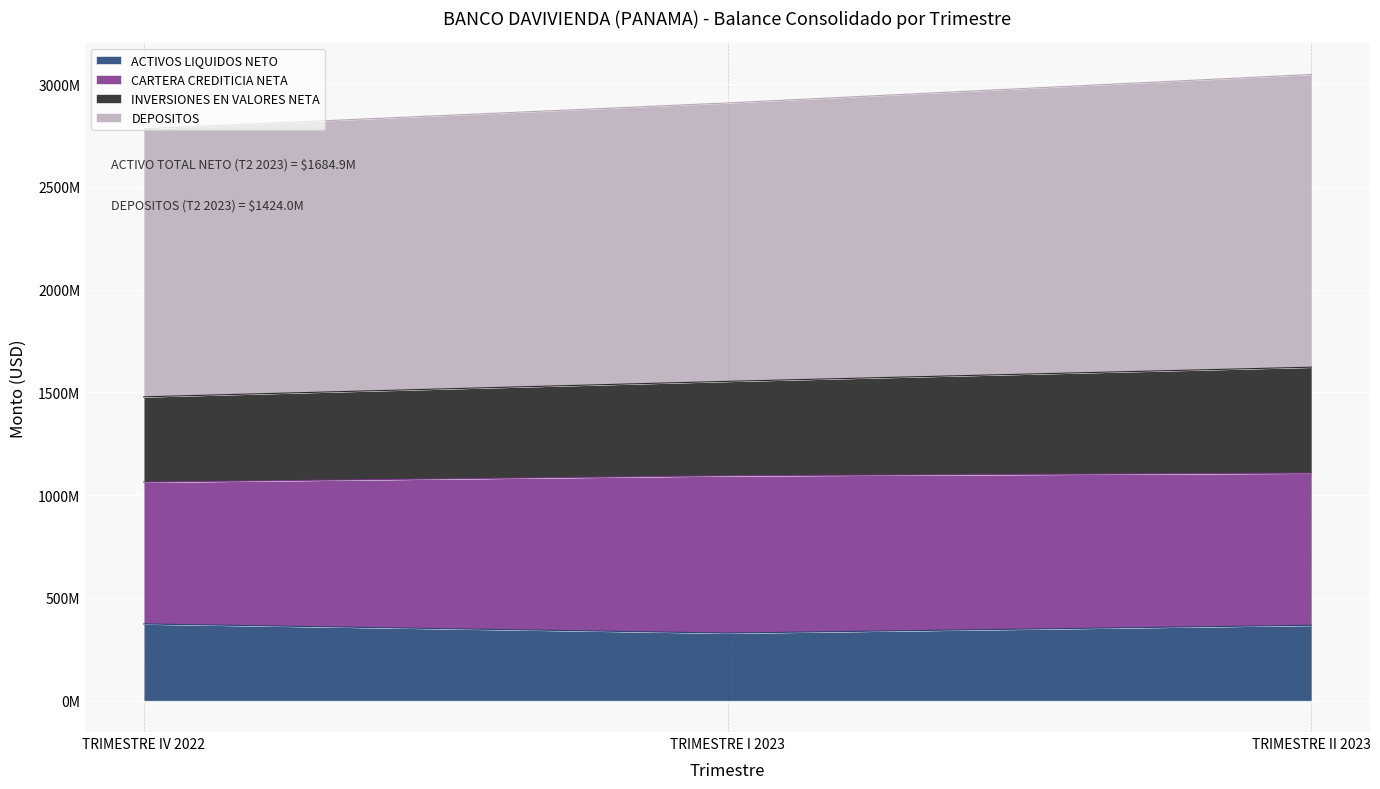

What is the approximate value of ACTIVOS LIQUIDOS NETO at TRIMESTRE IV 2022?

373365054.9